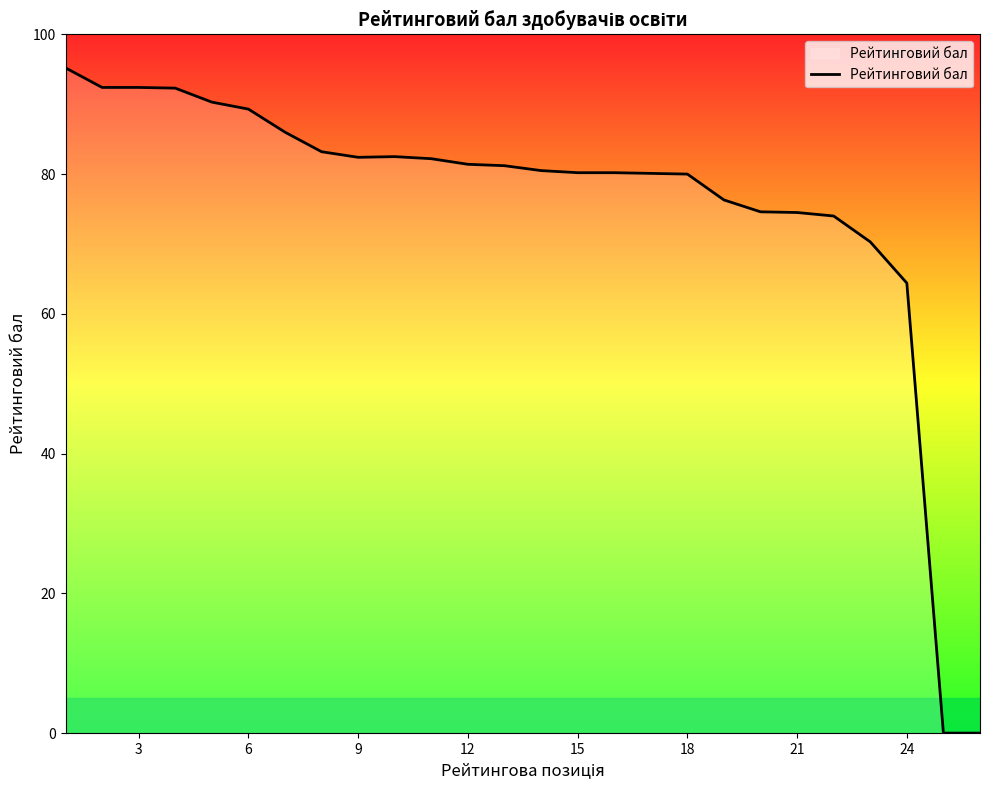

What is the maximum value shown in the chart?

95.2